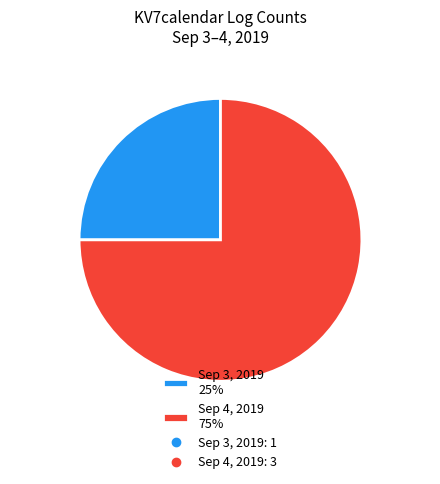

Which category has the biggest portion of the pie?

Sep 4, 2019 75%